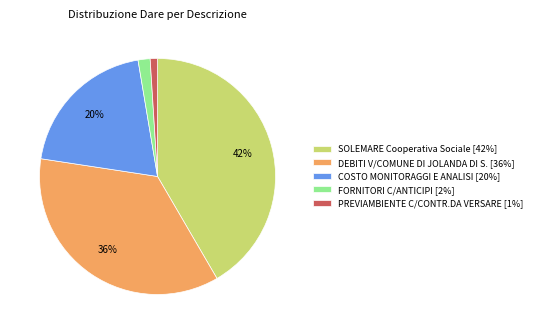

Combined, do SOLEMARE Cooperativa Sociale [42%] and FORNITORI C/ANTICIPI [2%] account for over 50%?

No